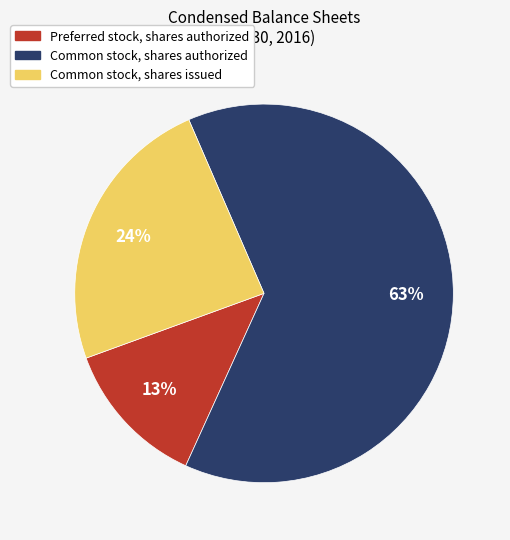

Is Preferred stock, shares authorized the majority of the pie?

No